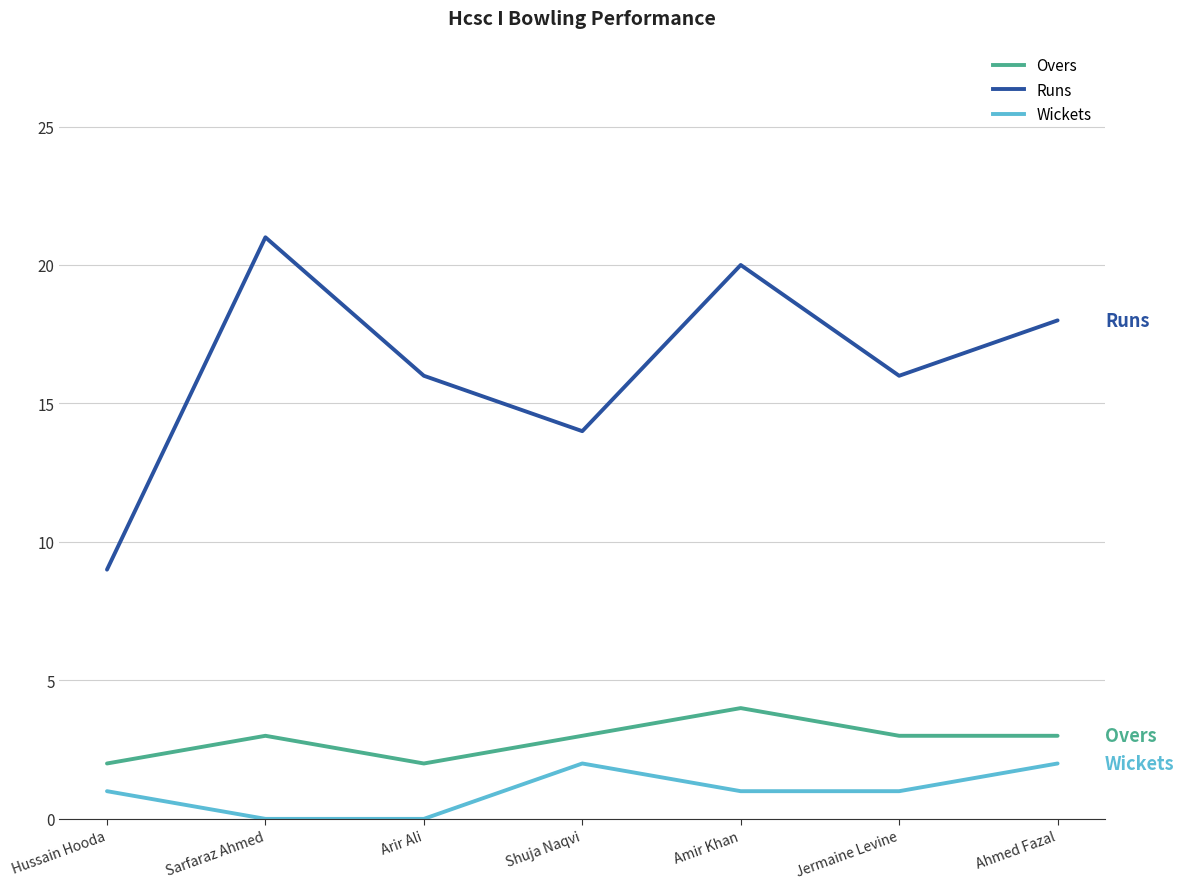

What position from the right is Hussain Hooda?

7